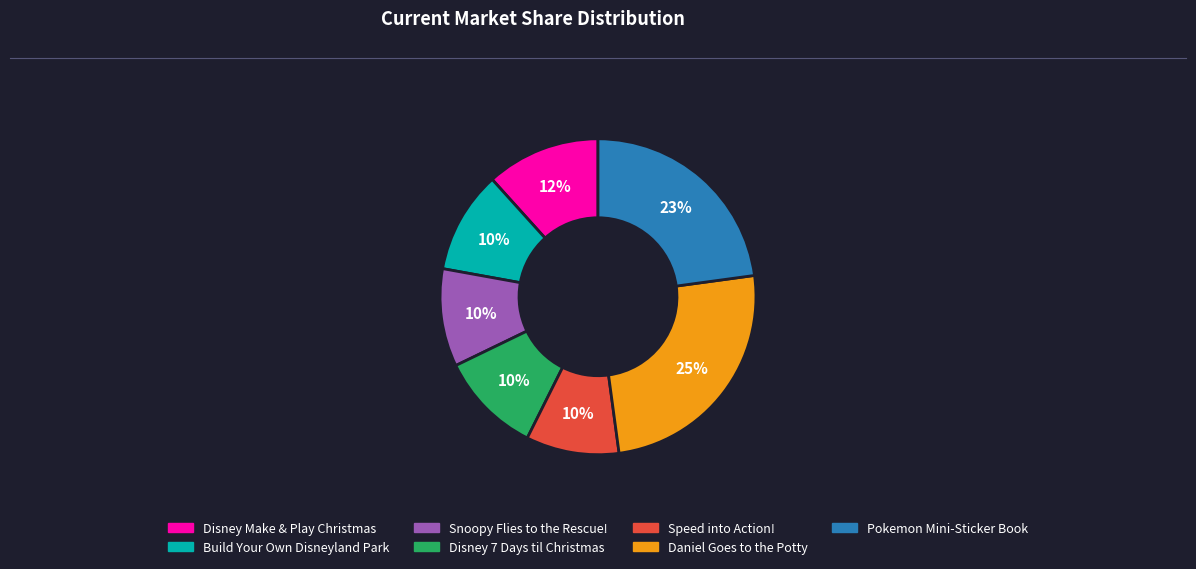

What is the ratio of the value at Disney Make & Play Christmas to the value at Daniel Goes to the Potty?

0.5